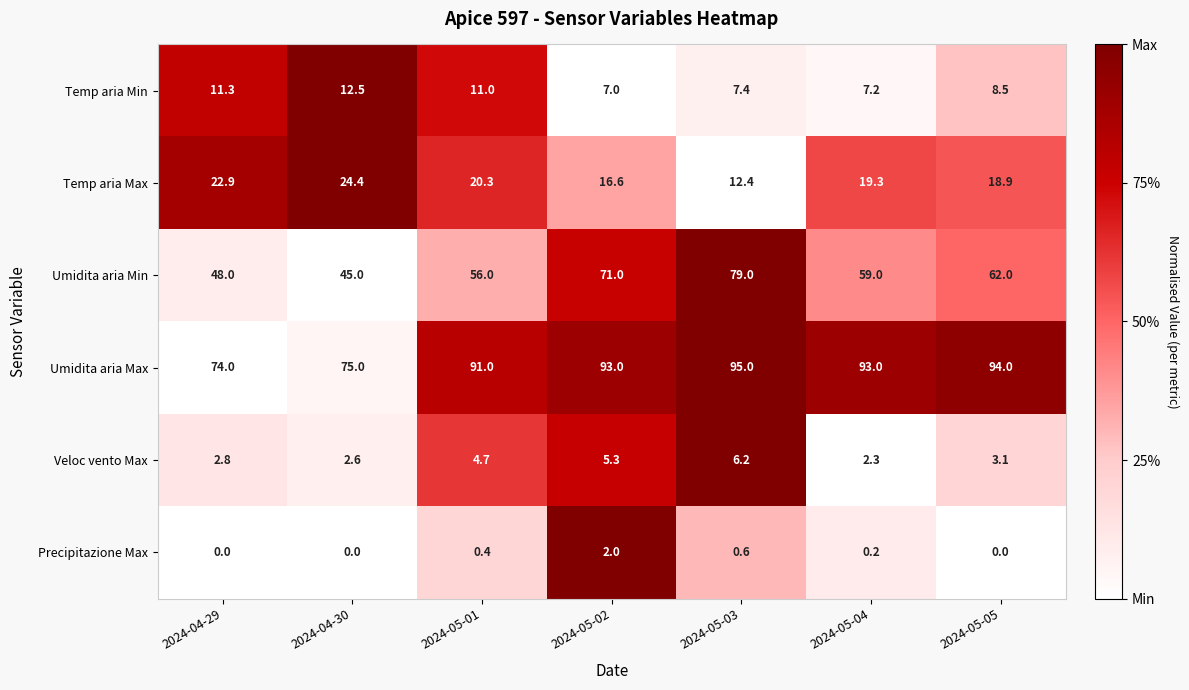

At which category is the sum across all series the highest?

2024-05-03